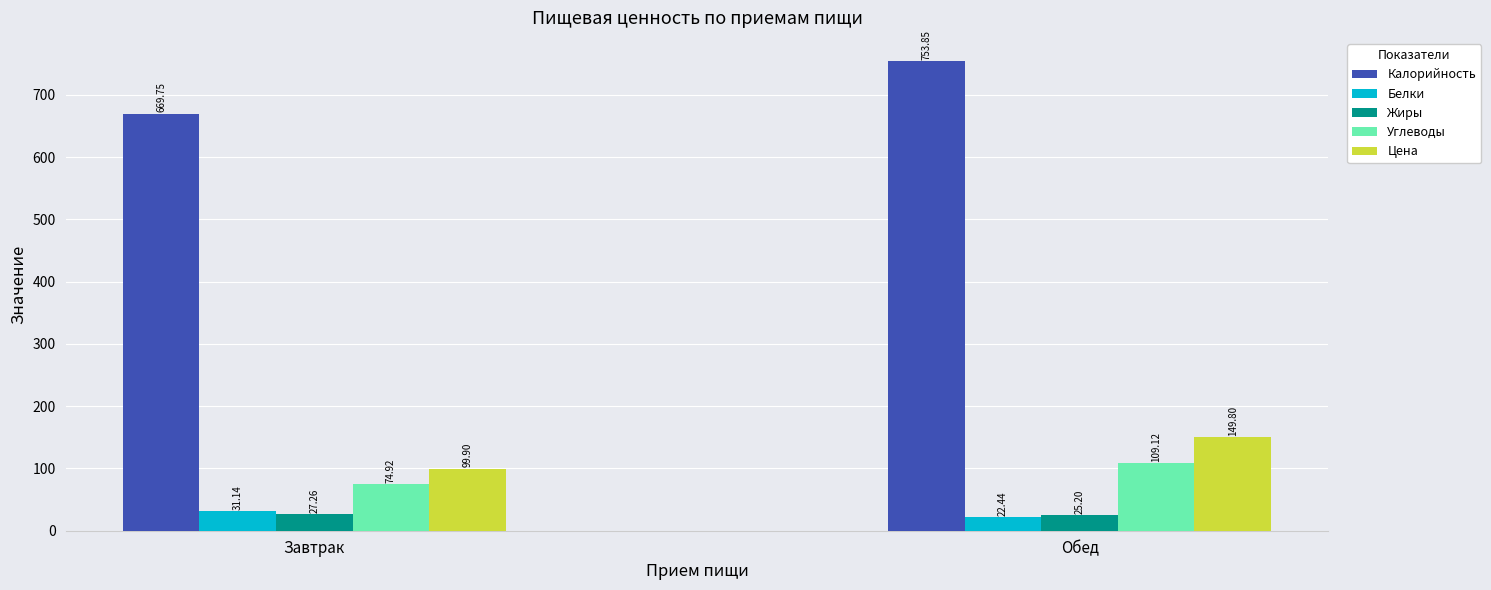

What is the difference between the Калорийность values at Завтрак and Обед?

84.1